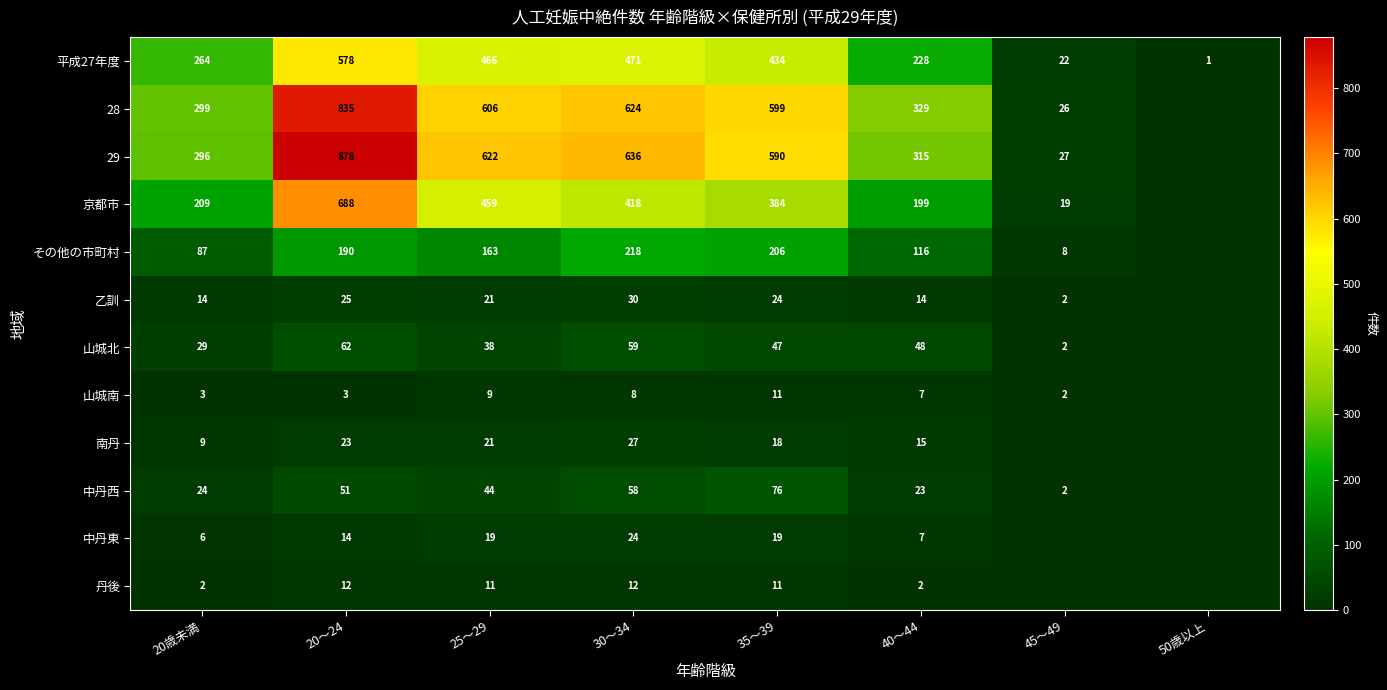

What is the average value of the 平成27年度 series?

308